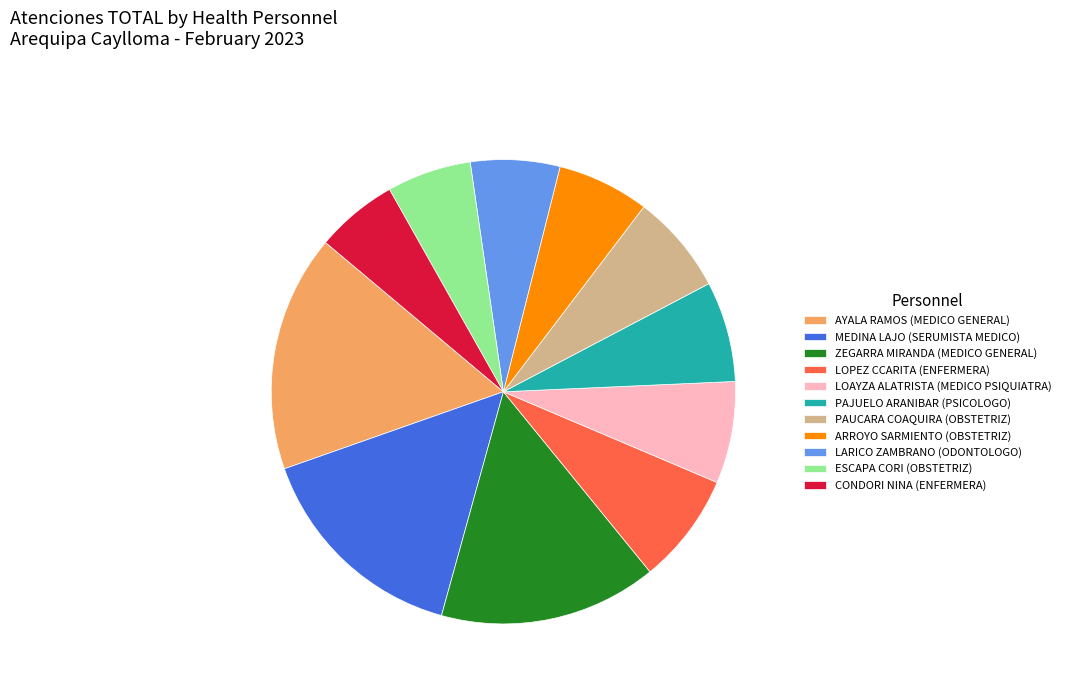

Combined, do MEDINA LAJO (SERUMISTA MEDICO) and PAUCARA COAQUIRA (OBSTETRIZ) account for over 50%?

No